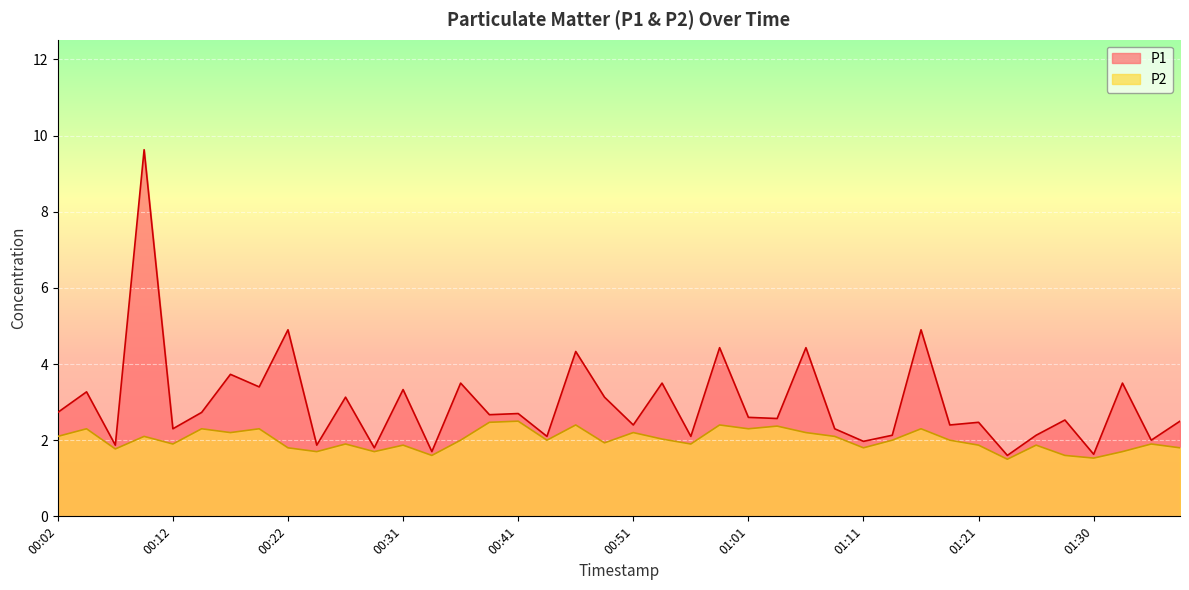

True or false: P2 and P1 intersect in this chart.

False